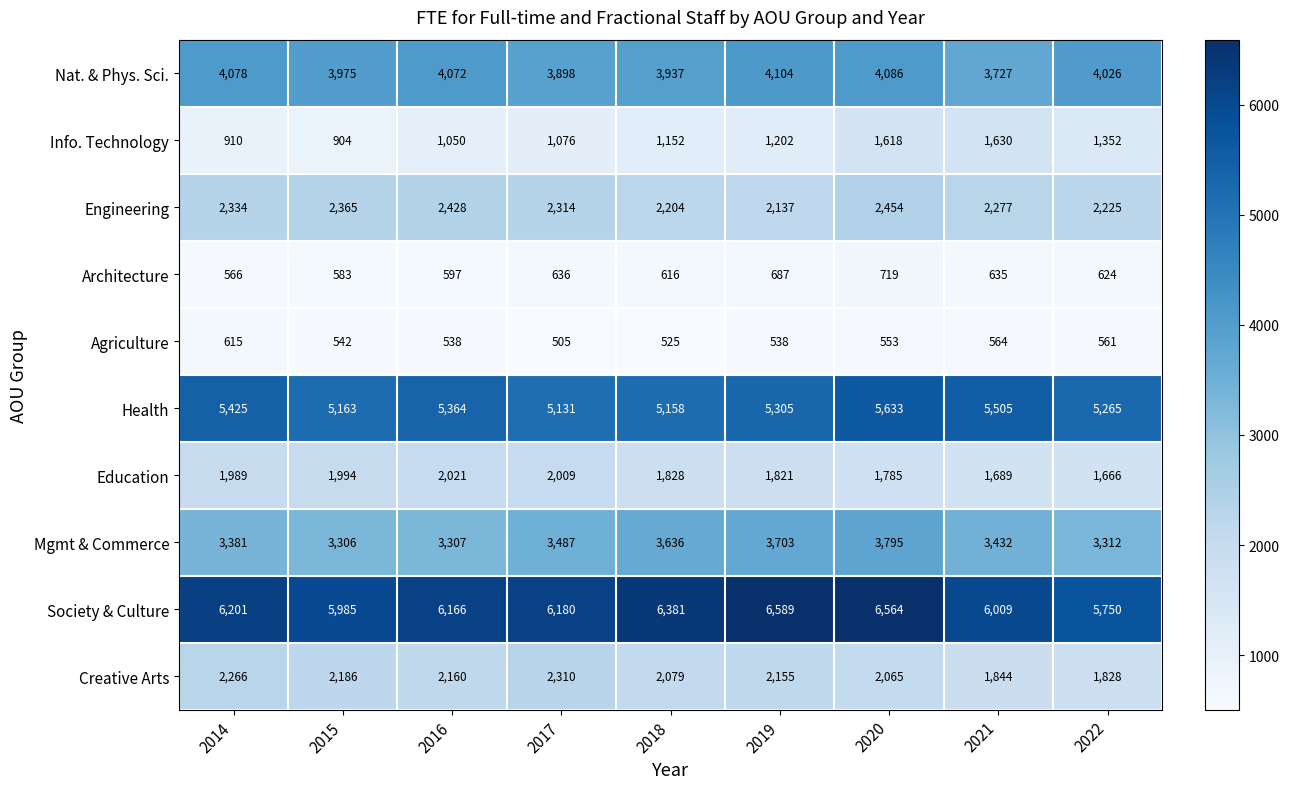

Where does the Health series first go above 5305?

2014